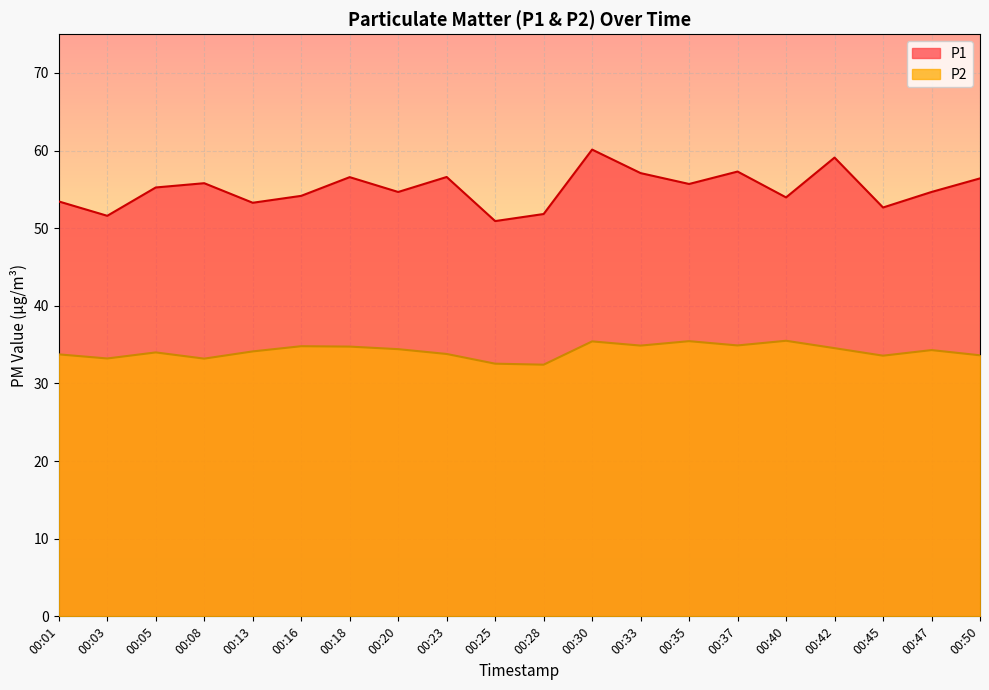

What is the approximate value of P1 at 00:47?

54.7